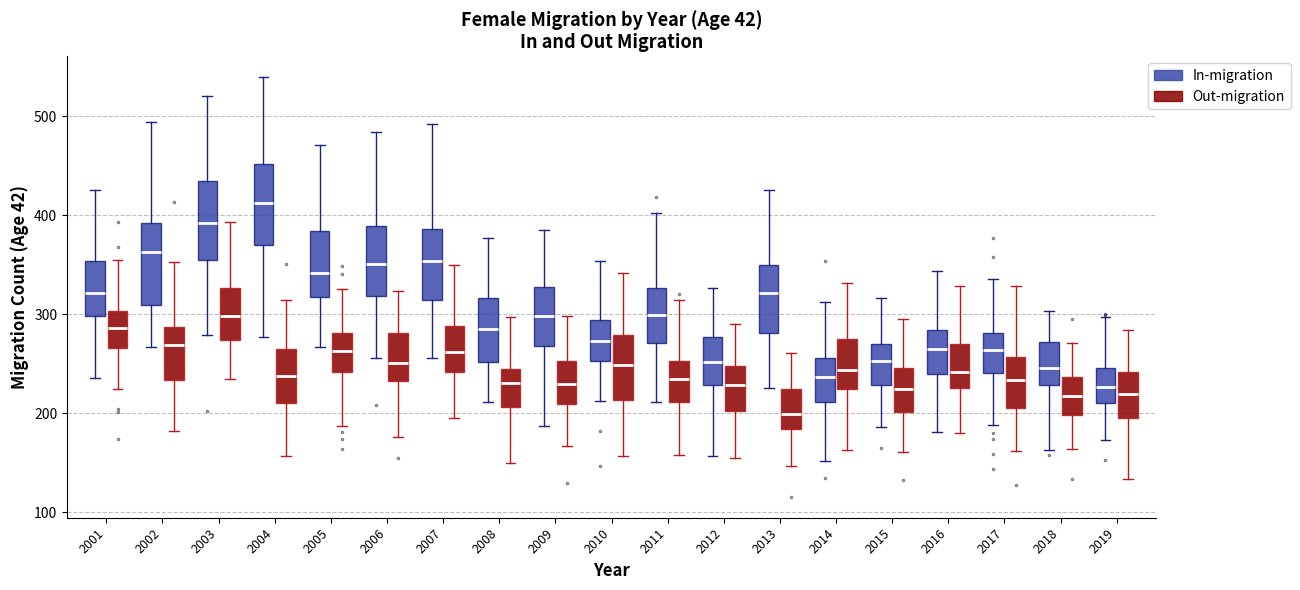

Which box has the lowest median line?

2013 (Out-migration)